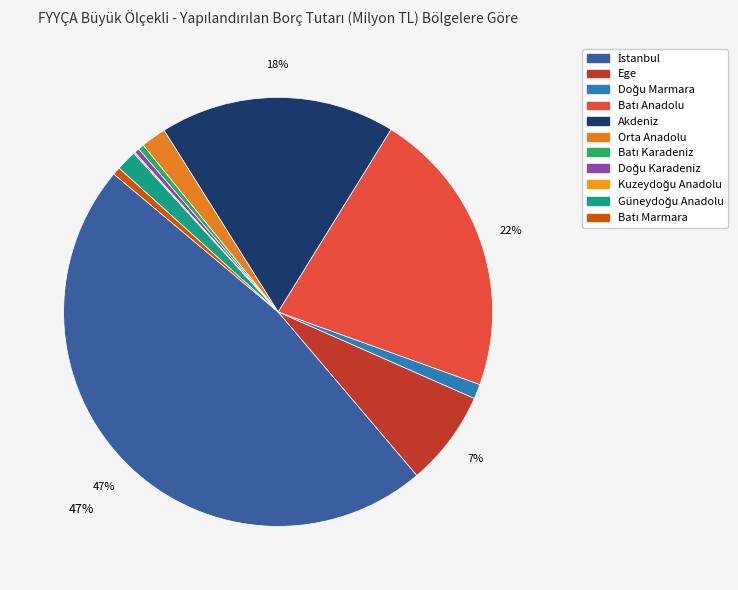

Which category has the smallest portion of the pie?

Kuzeydoğu Anadolu